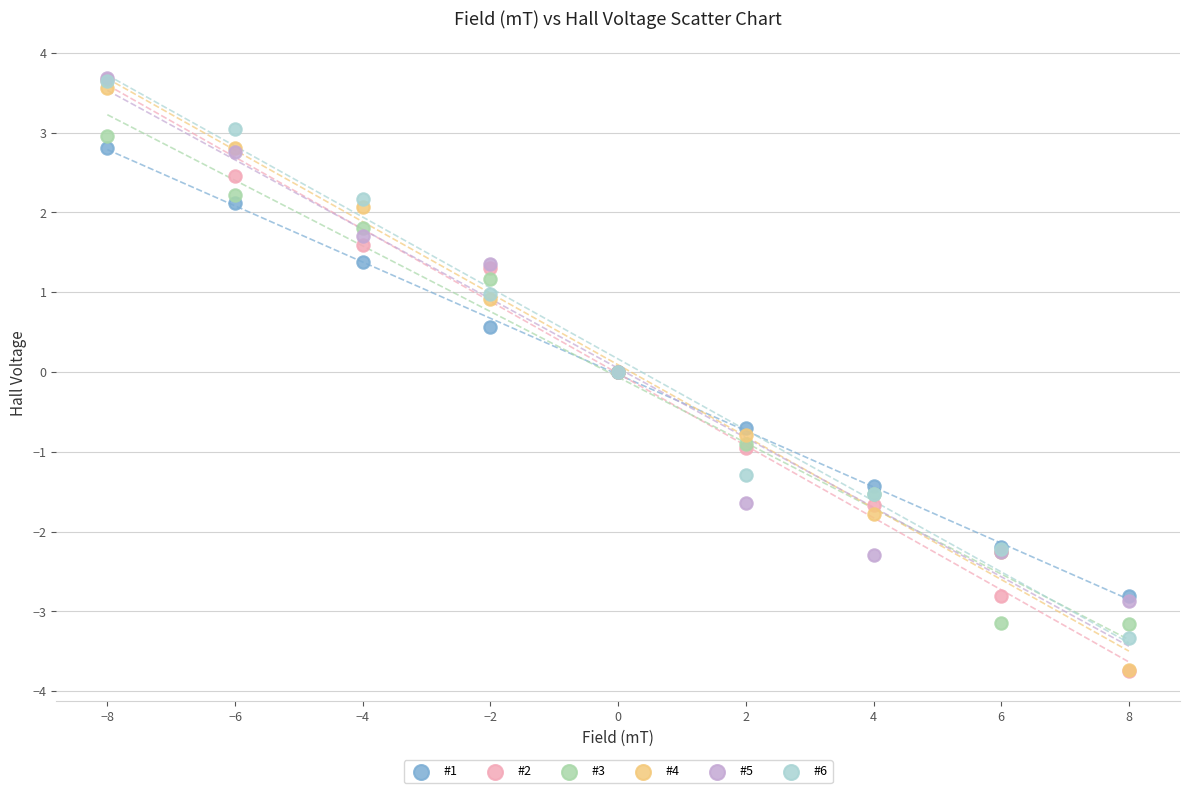

What are all the series names shown in the legend?

#1, #2, #3, #4, #5, #6